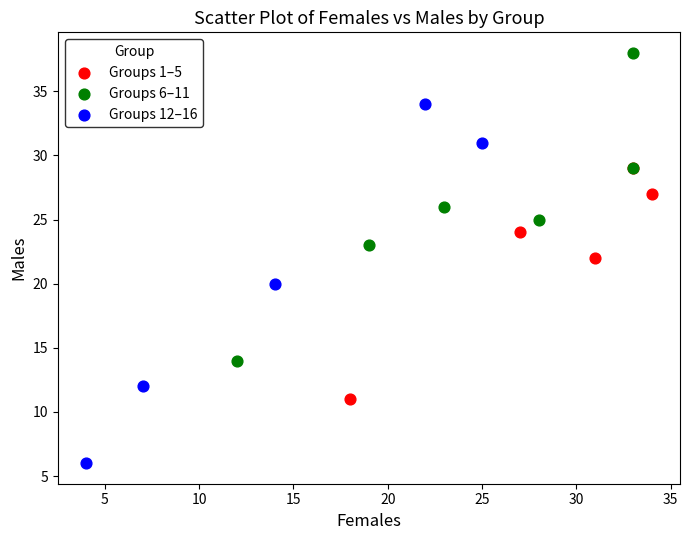

Which series has the largest Y range (max minus min)?

Groups 12–16